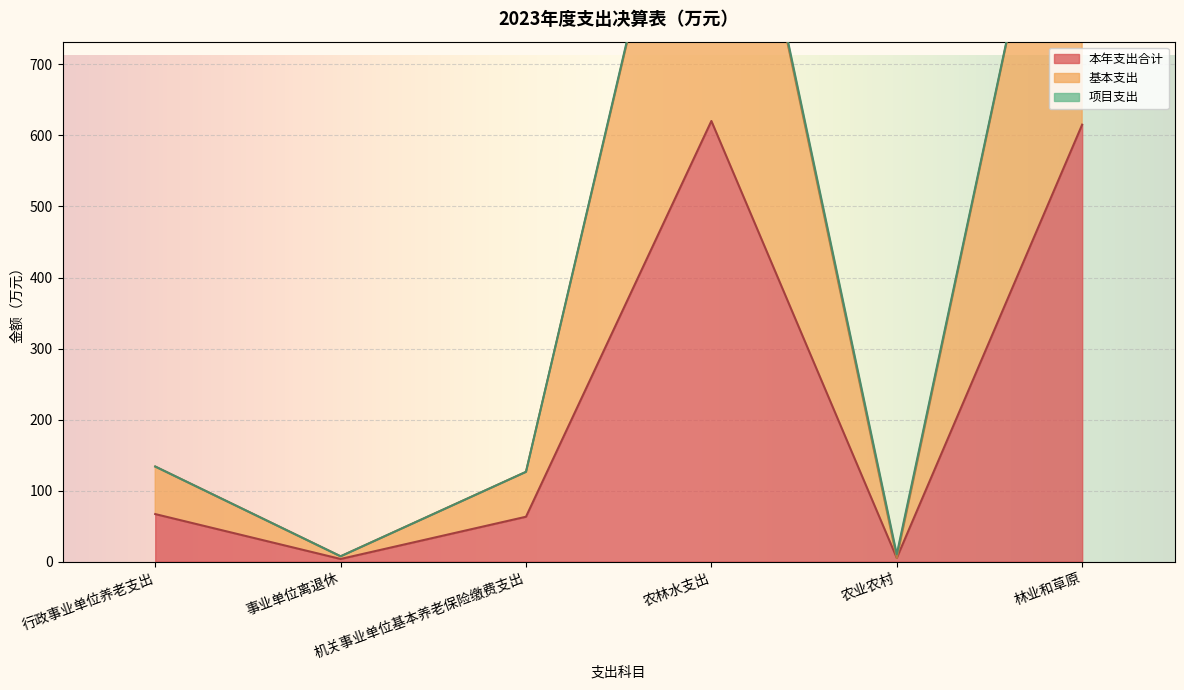

What position from the right is 事业单位离退休?

5